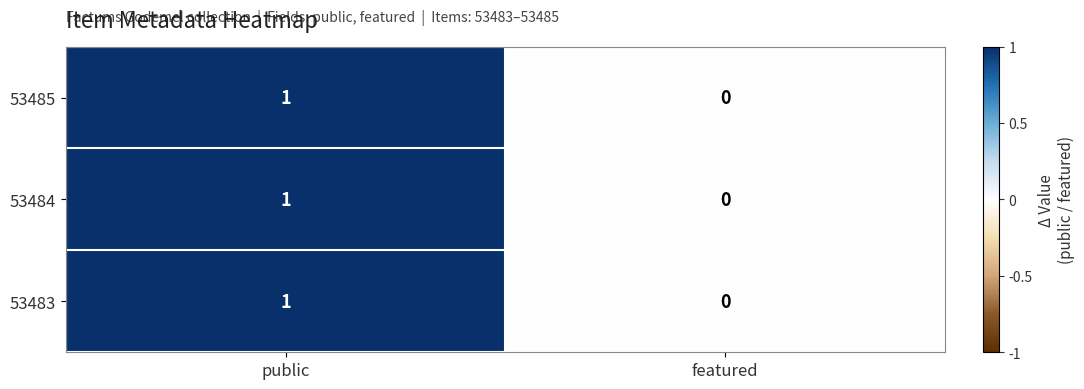

At which category is the sum across all series the highest?

public